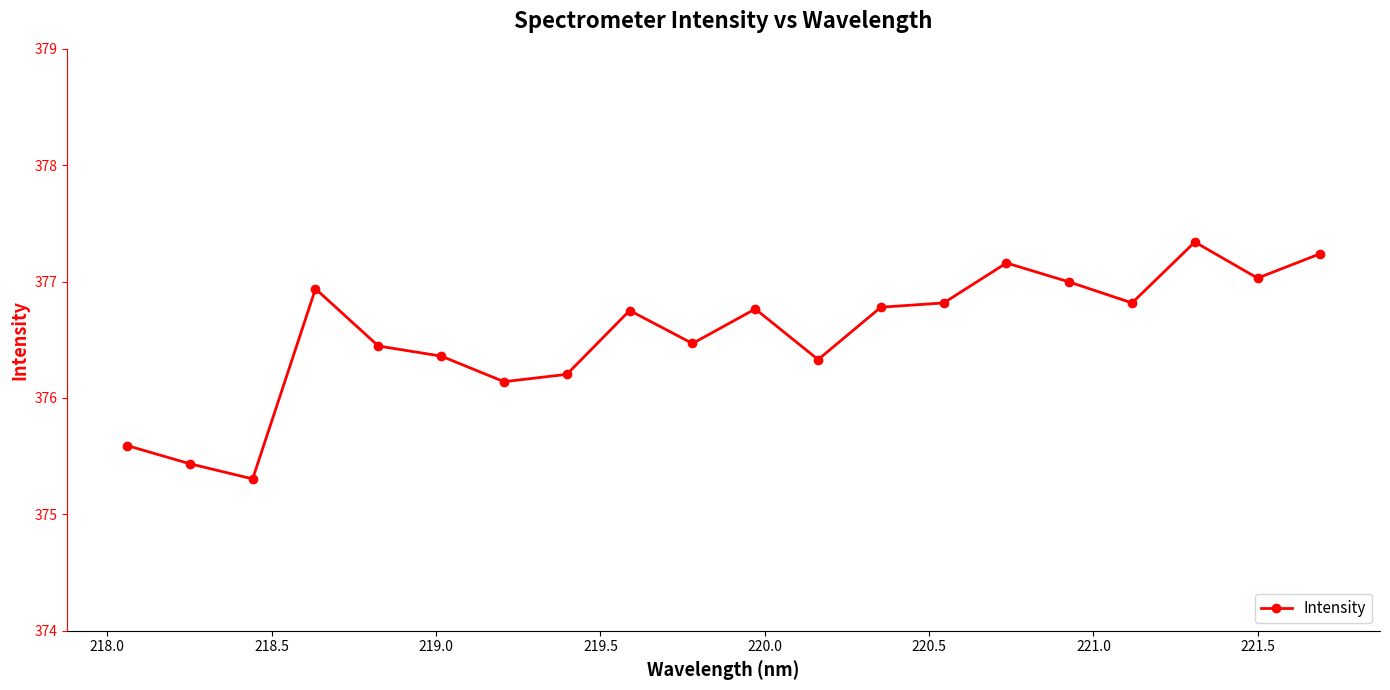

What is the value of the 15th point from the left?

377.2